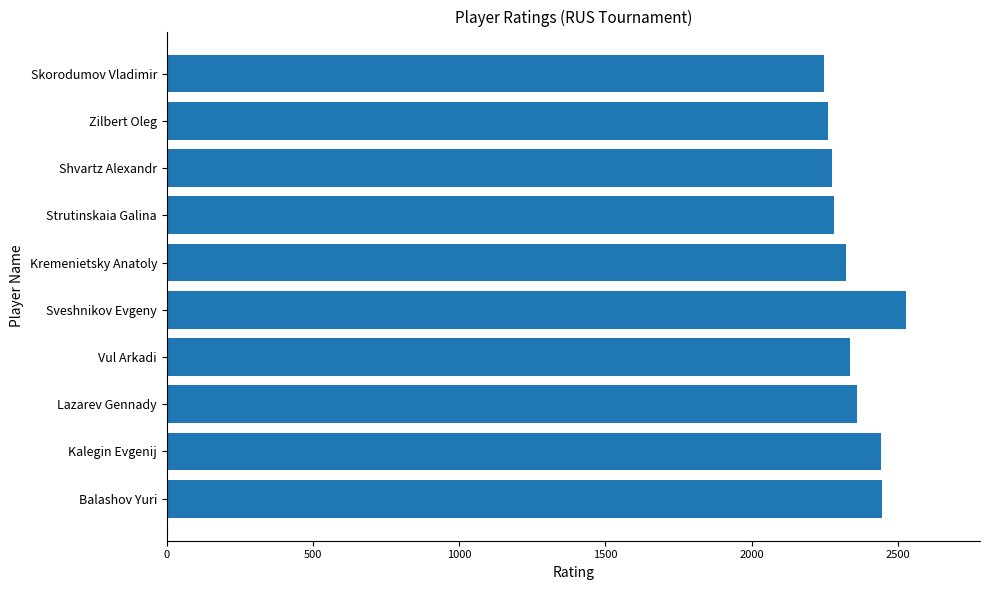

What is the difference between the maximum and minimum values?

280